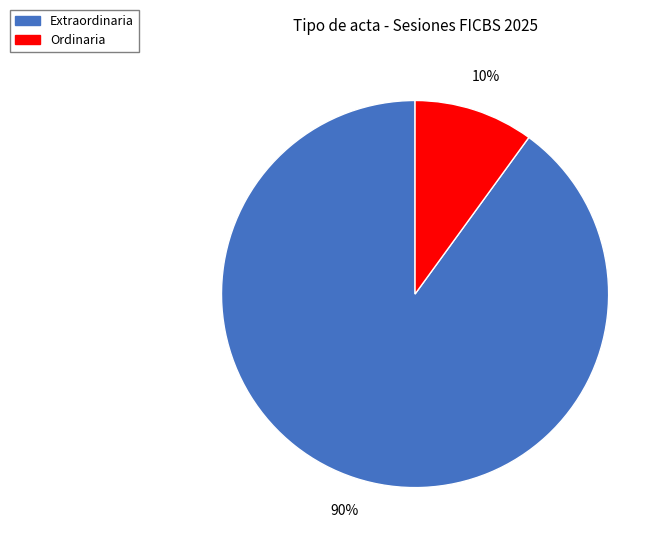

To the nearest percent, what is the difference between the Extraordinaria and Ordinaria slice percentages?

80%